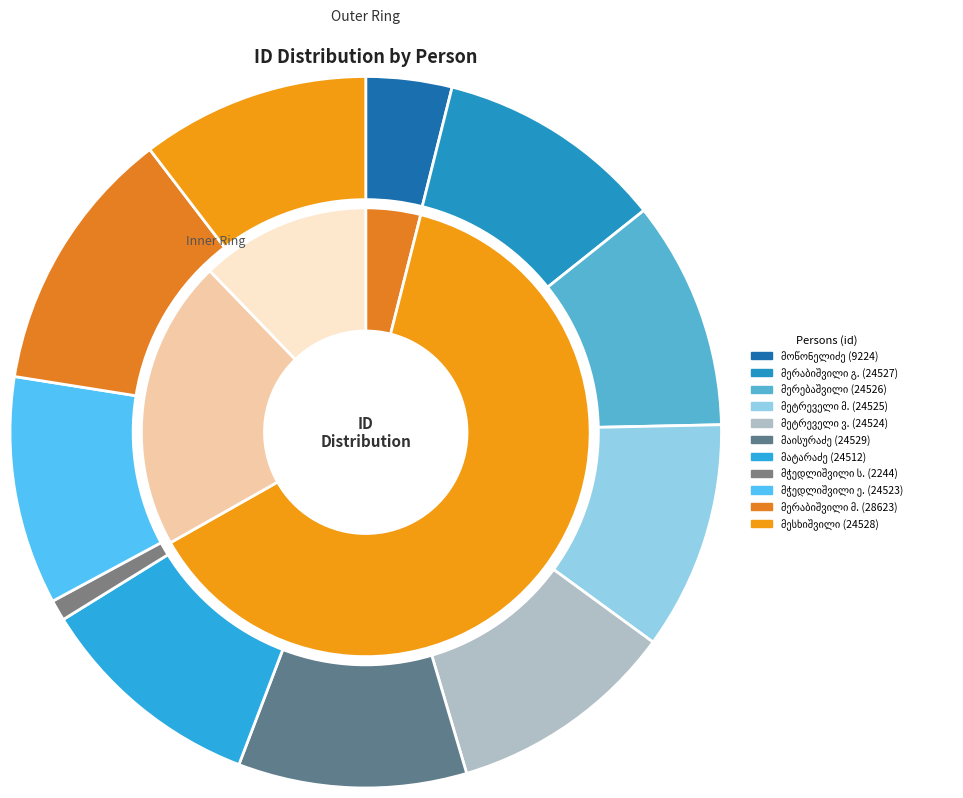

What is the change in value from სოკრატე ფრიდონის ძე მოწონელიძე to მოსე დიმიტრის ძე მეტრეველი?

+15301